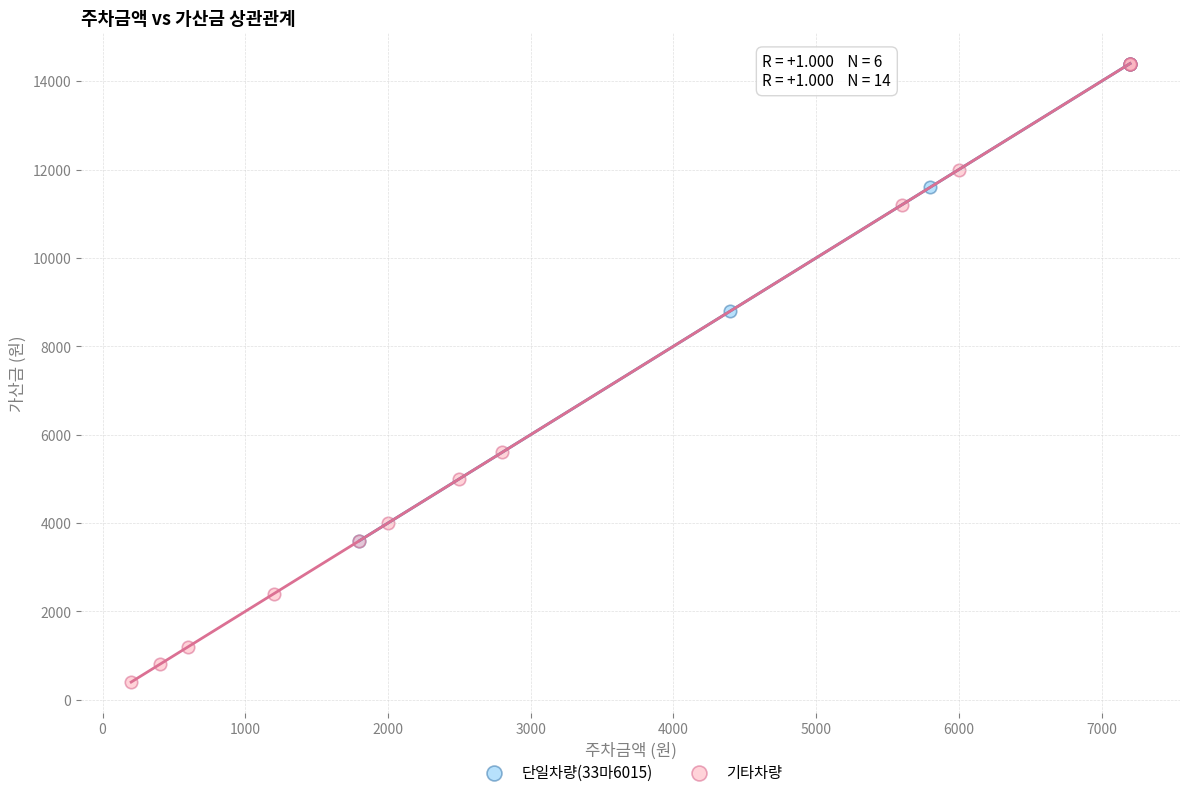

Which series contains the lowest Y value?

기타차량